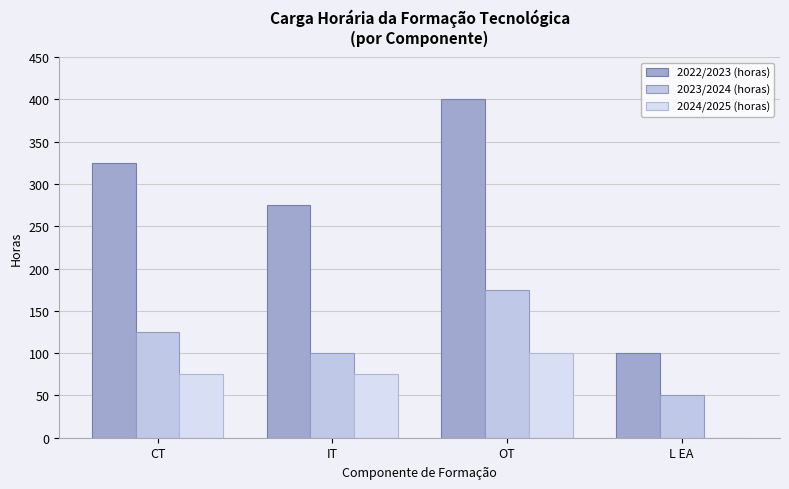

Which category has the highest value in the 2023/2024 (horas) series?

OT